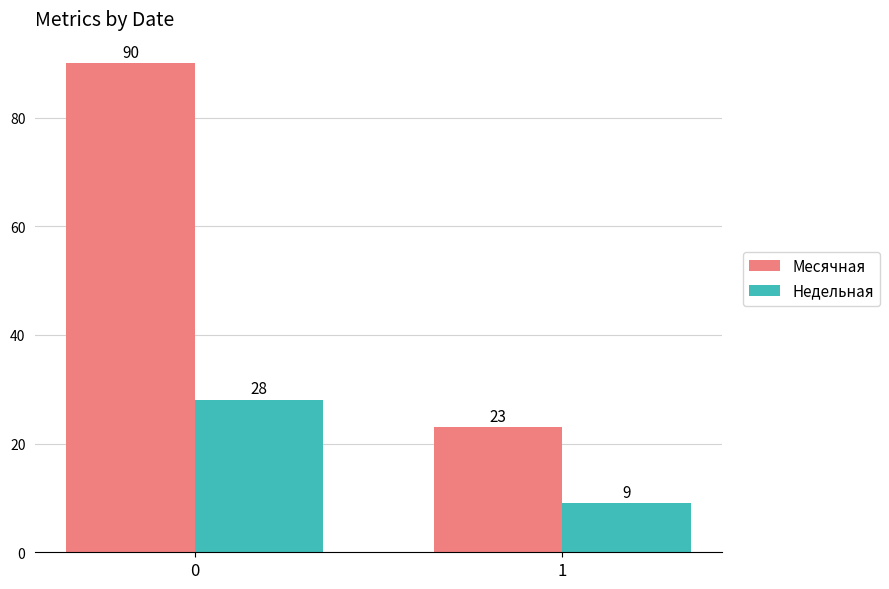

Is the value of Недельная at 0 greater than the value of Месячная at 1?

Yes